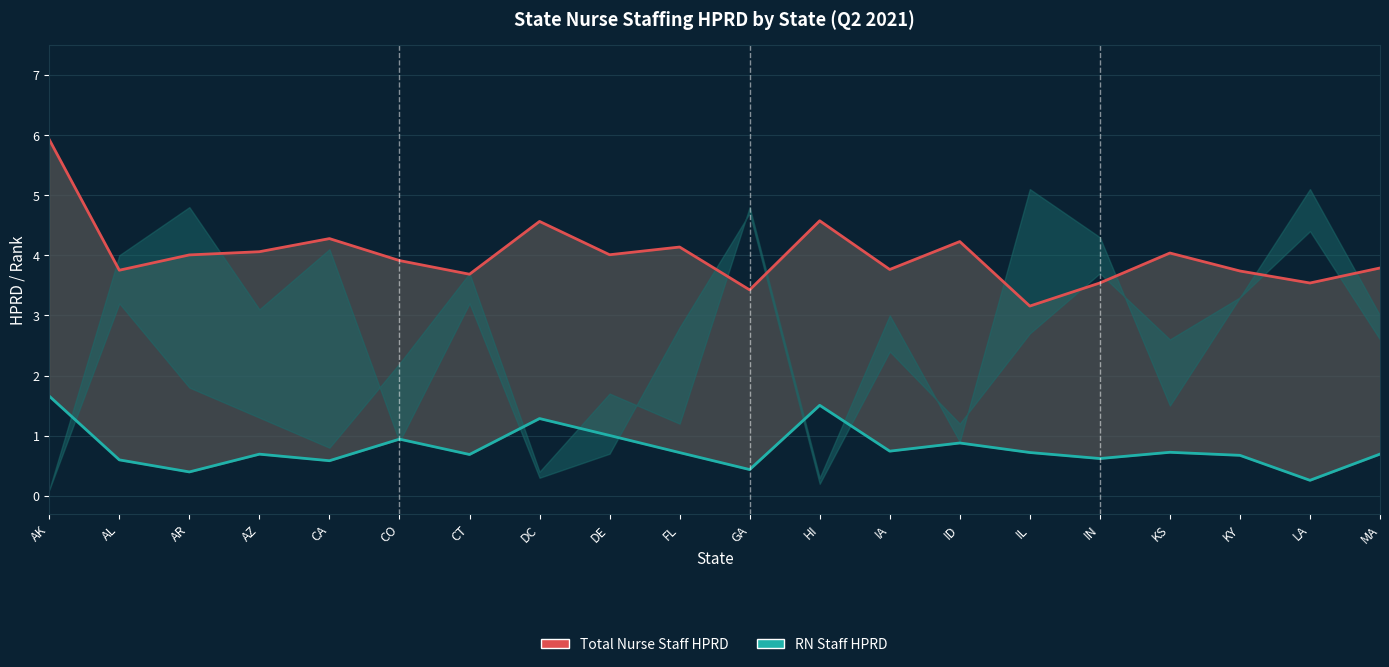

Reading left to right, extract all data points from this chart.

Total Nurse Staff HPRD: 5.9	3.8	4.0	4.1	4.3	3.9	3.7	4.6	4.0	4.1	3.4	4.6	3.8	4.2	3.2	3.5	4.0	3.7	3.5	3.8
RN Staff HPRD: 1.7	0.6	0.4	0.7	0.6	0.9	0.7	1.3	1.0	0.7	0.4	1.5	0.7	0.9	0.7	0.6	0.7	0.7	0.3	0.7